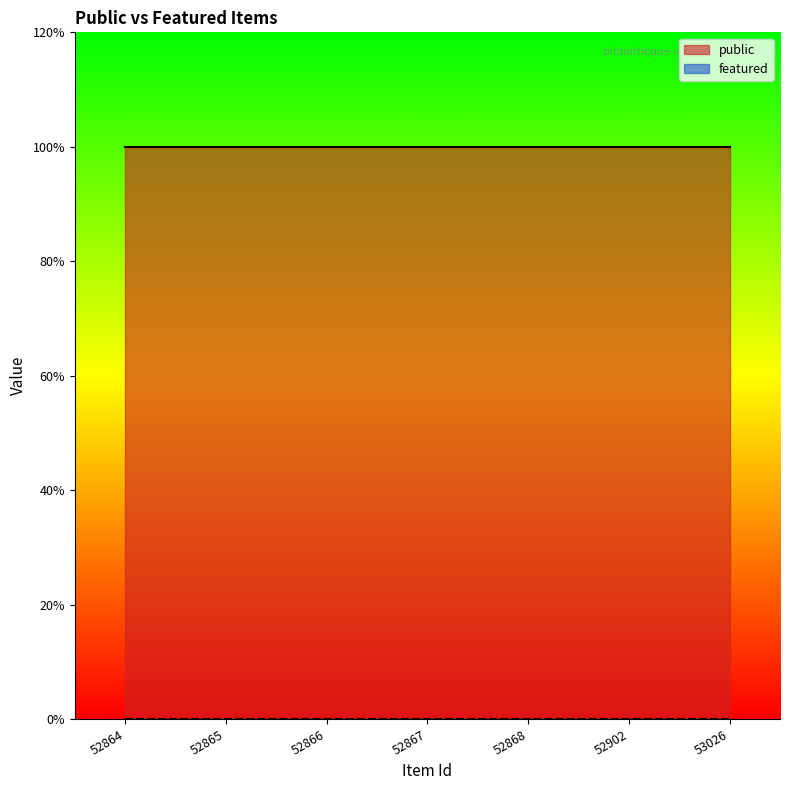

Does the chart have visible grid lines?

No